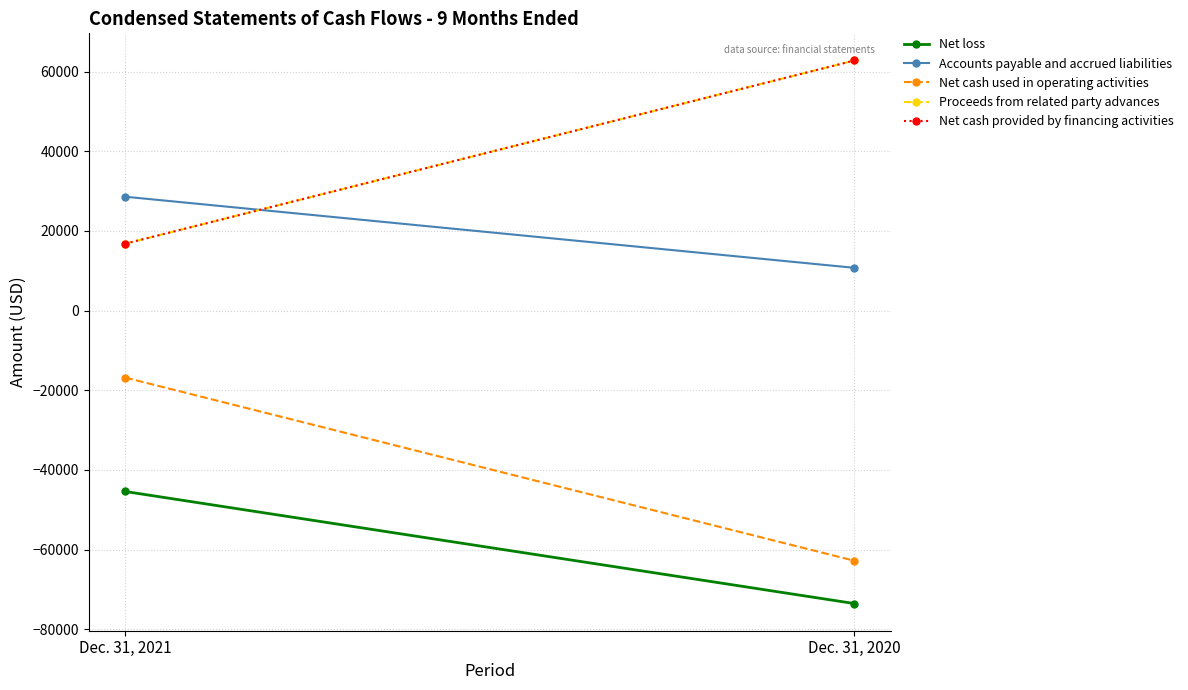

What is the sum of the Net loss values at Dec. 31, 2020 and Dec. 31, 2021?

-118954